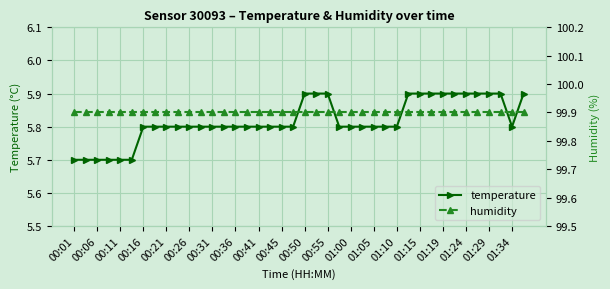

List the series in order of their peak value, highest first.

humidity, temperature